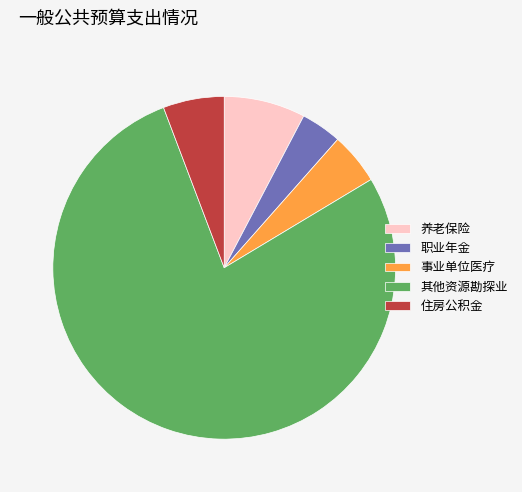

Which slice is the largest?

其他资源勘探业